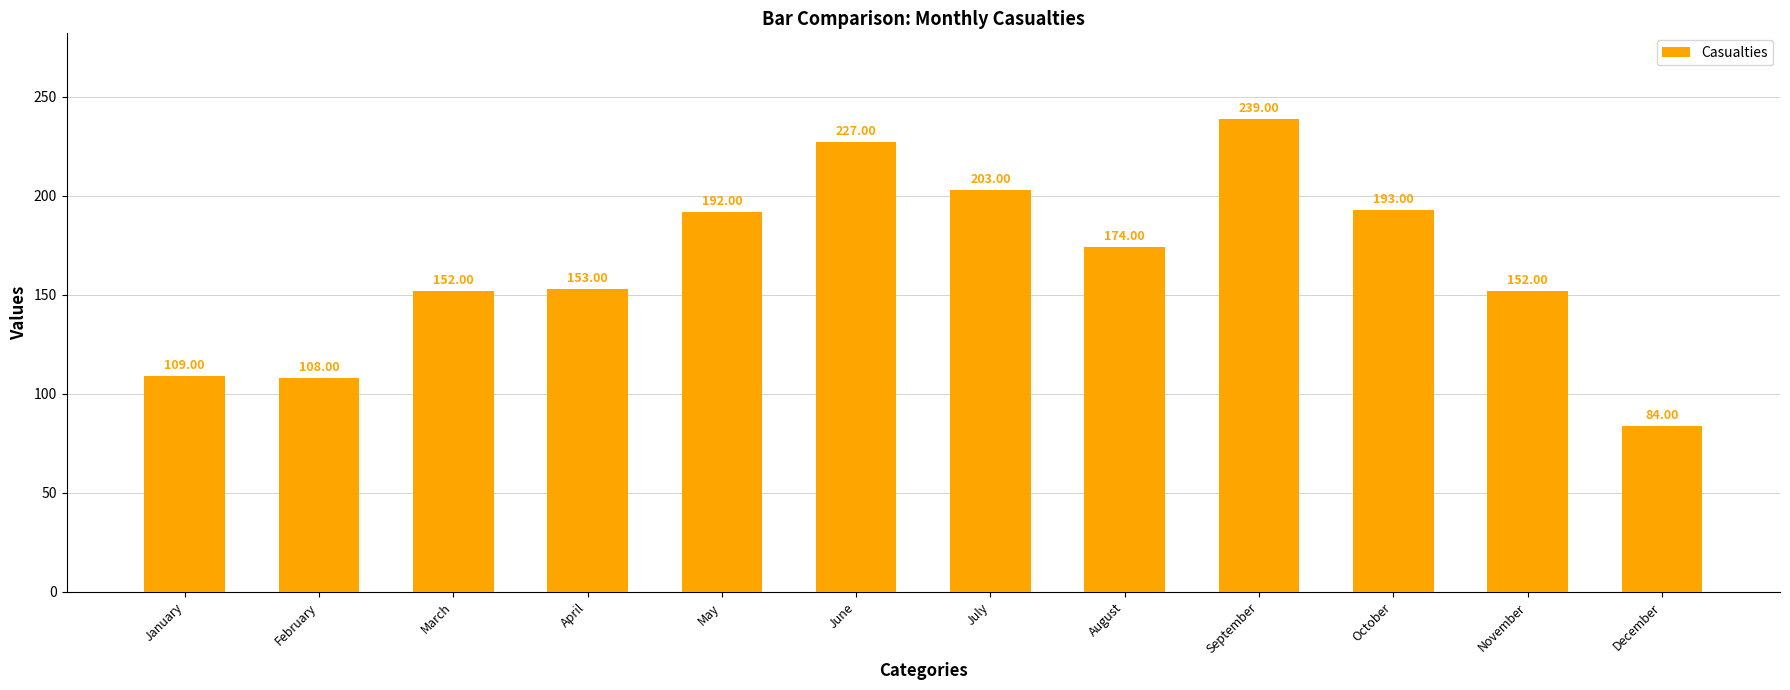

What is the difference between the maximum and minimum values?

155